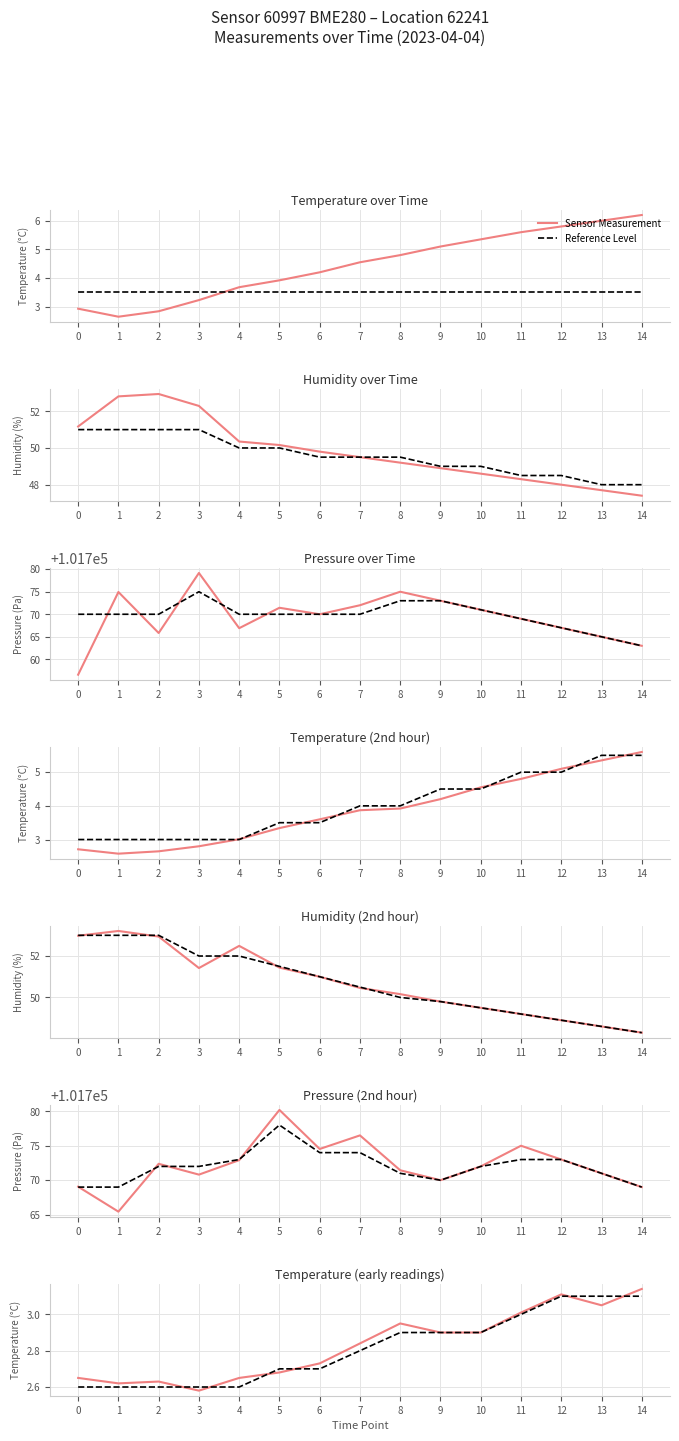

What is the difference between the maximum and minimum values in the Reference Level series?

0.5